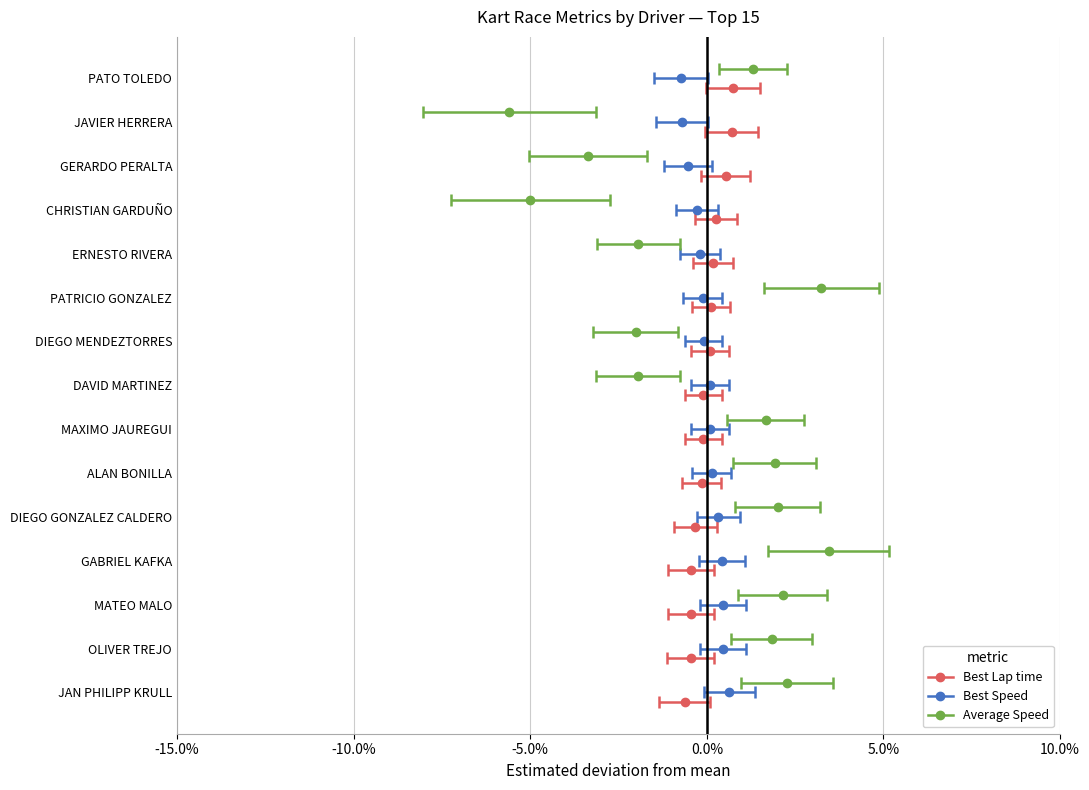

Is the value of Best Speed at OLIVER TREJO greater than the value of Best Lap time at PATO TOLEDO?

No